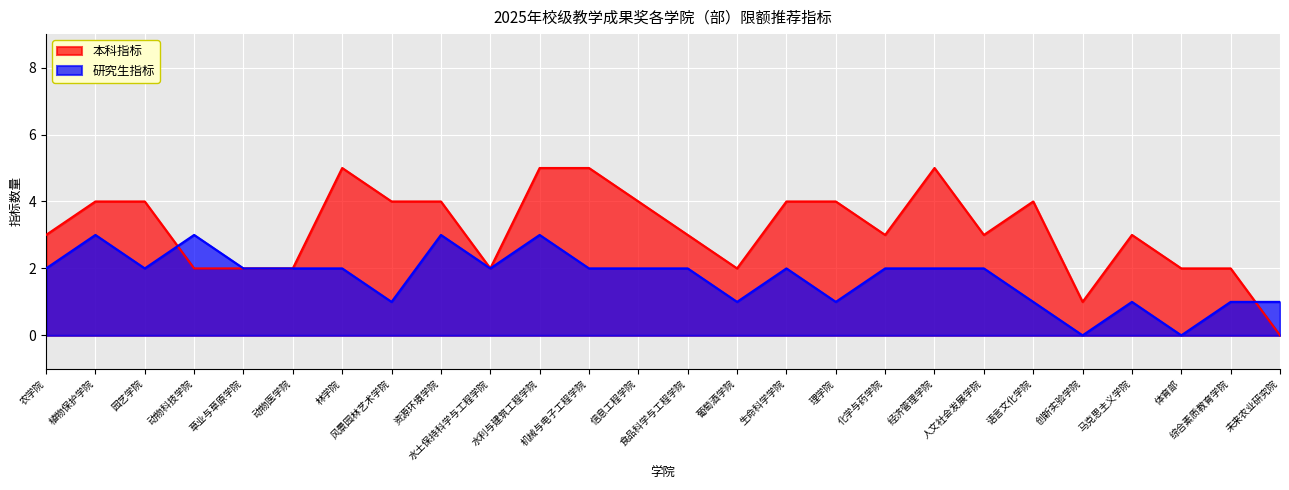

Does the chart display data point markers on the line(s)?

No